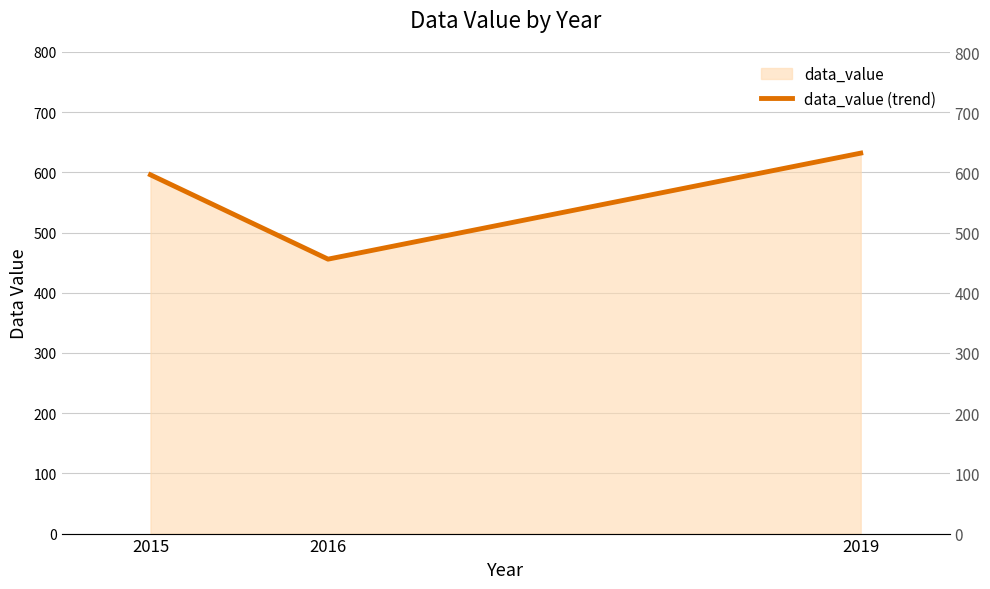

List the labels in order of value, smallest first.

2016, 2015, 2019